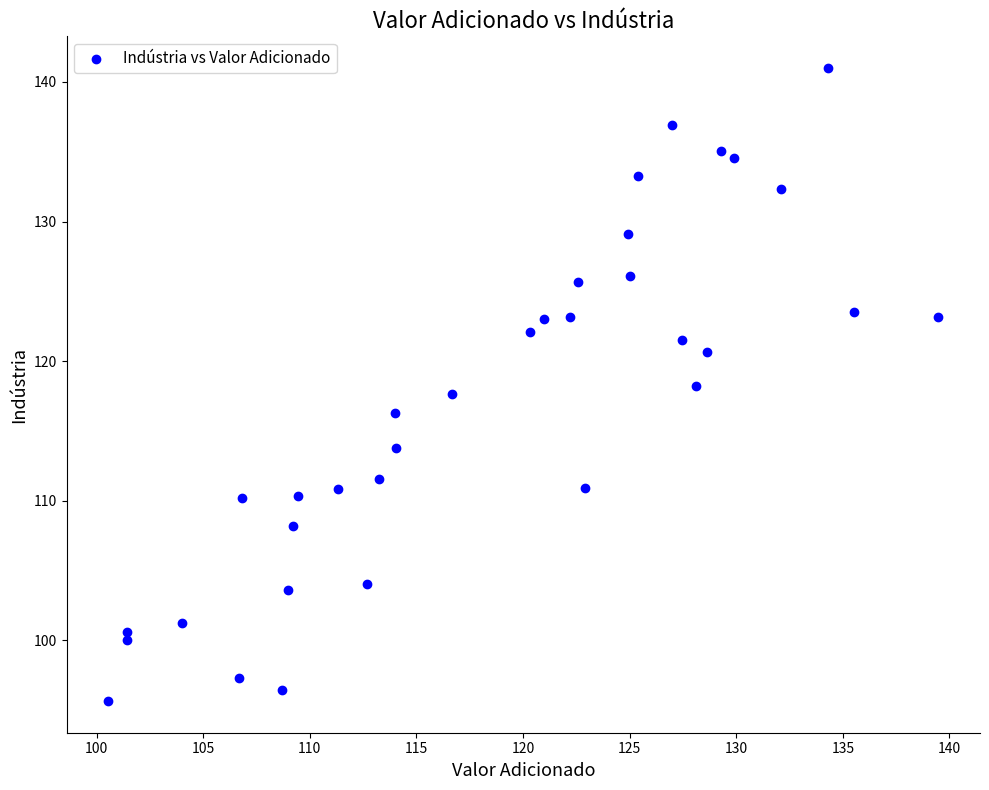

What is the range of X values (max minus min)?

38.9